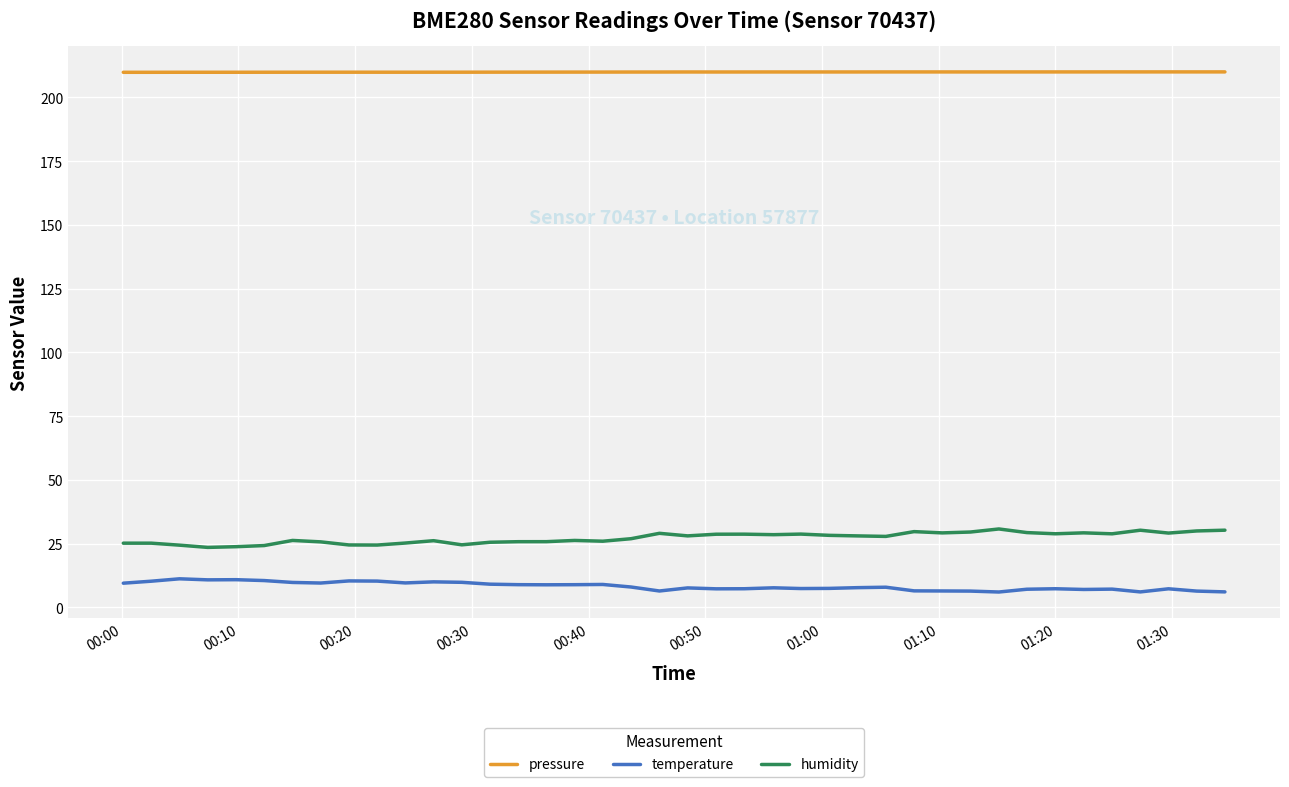

List the series in order of their peak value, highest first.

pressure, humidity, temperature